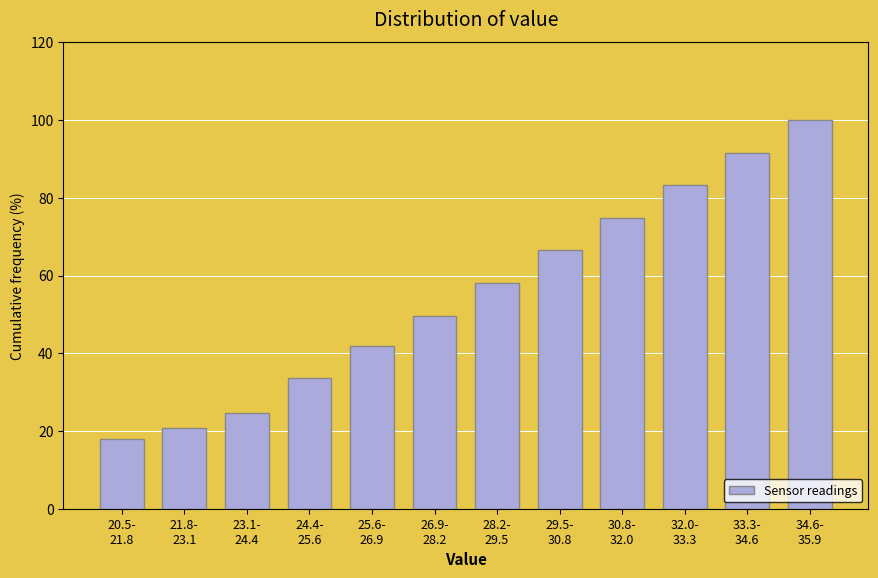

Reading left to right, transcribe all the data shown in this chart.

18.1	20.6	24.5	33.5	41.9	49.7	58.1	66.5	74.8	83.2	91.6	100.0